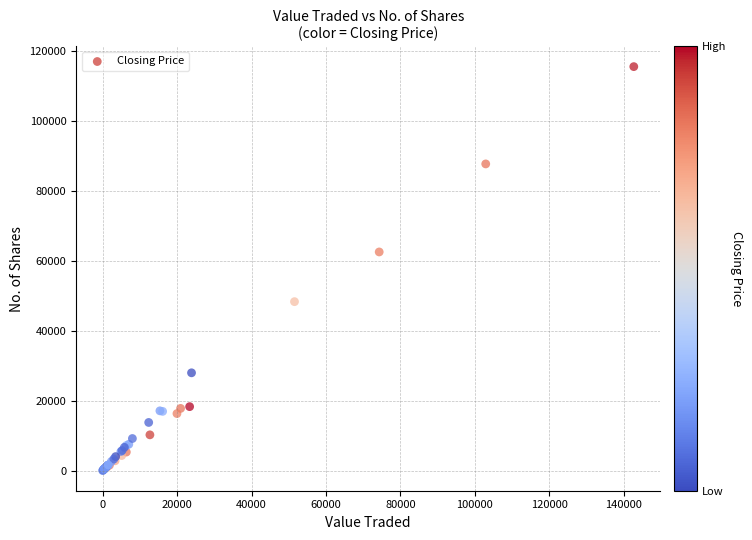

What Y value in the scatter plot is closest to 57829?

62591